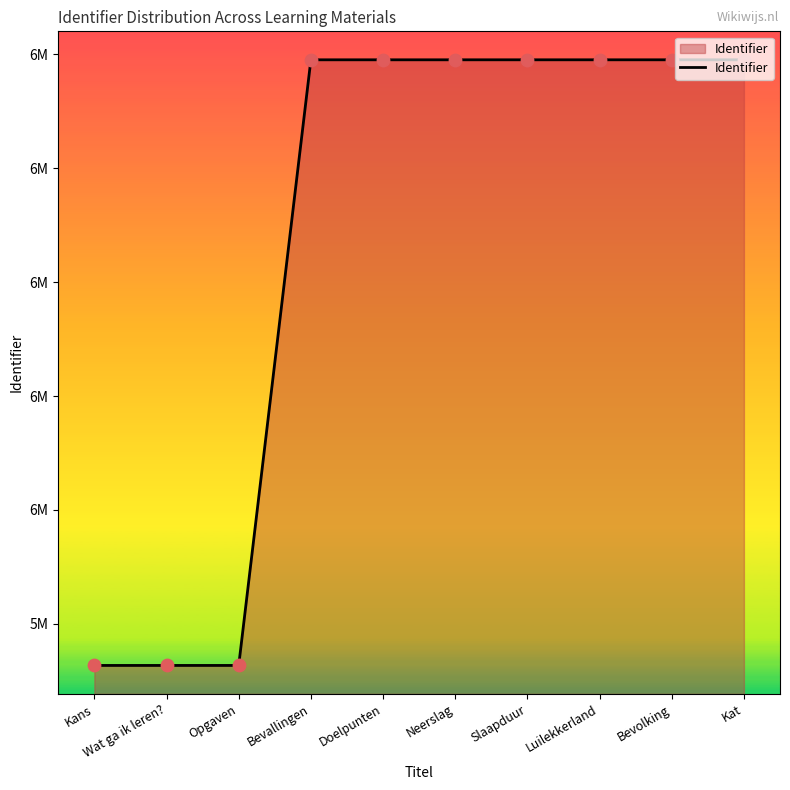

What is the ratio of the value at Slaapduur to the value at Neerslag?

1.0